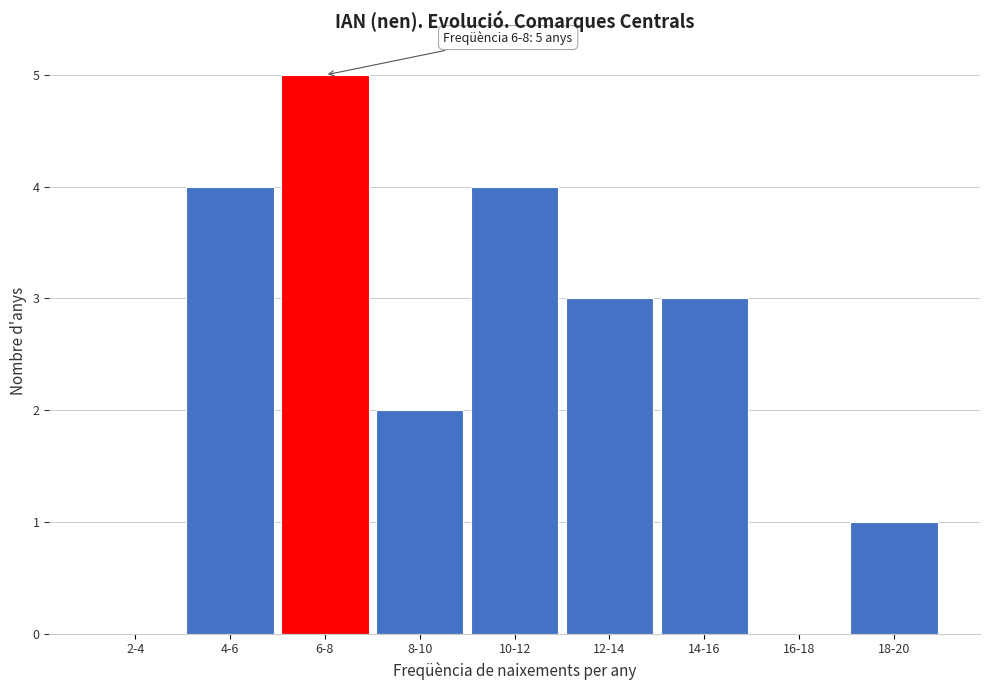

Reading left to right, list all the values displayed in this chart.

2-4=0	4-6=4	6-8=5	8-10=2	10-12=4	12-14=3	14-16=3	16-18=0	18-20=1